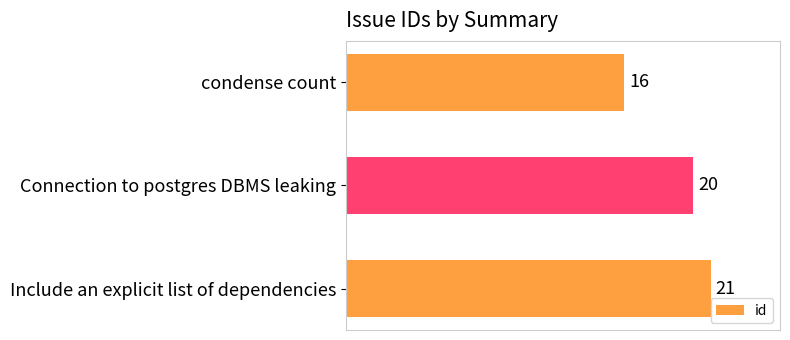

What is the maximum value shown in the chart?

21